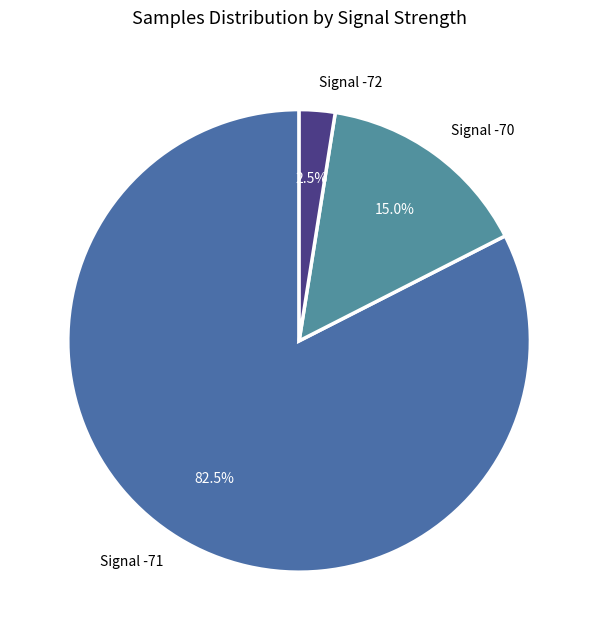

What percentage is NOT represented by Signal -72?

97.5%